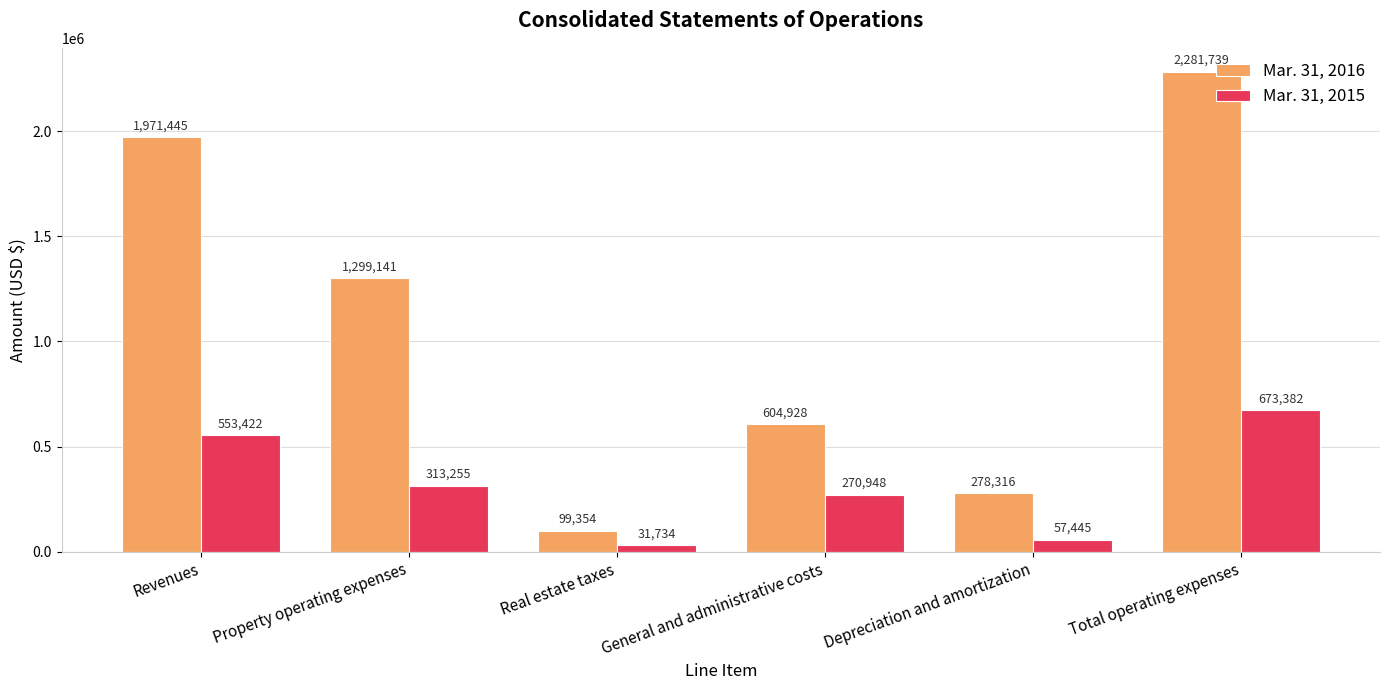

What is the sum of the Mar. 31, 2015 values at General and administrative costs and Total operating expenses?

944330